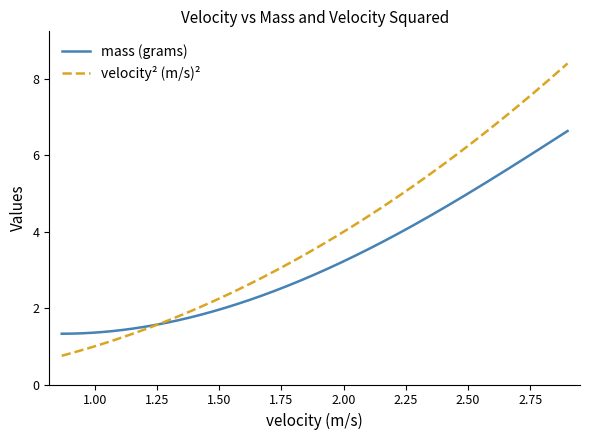

List the series in order of their peak value, highest first.

velocity² (m/s)², mass (grams)